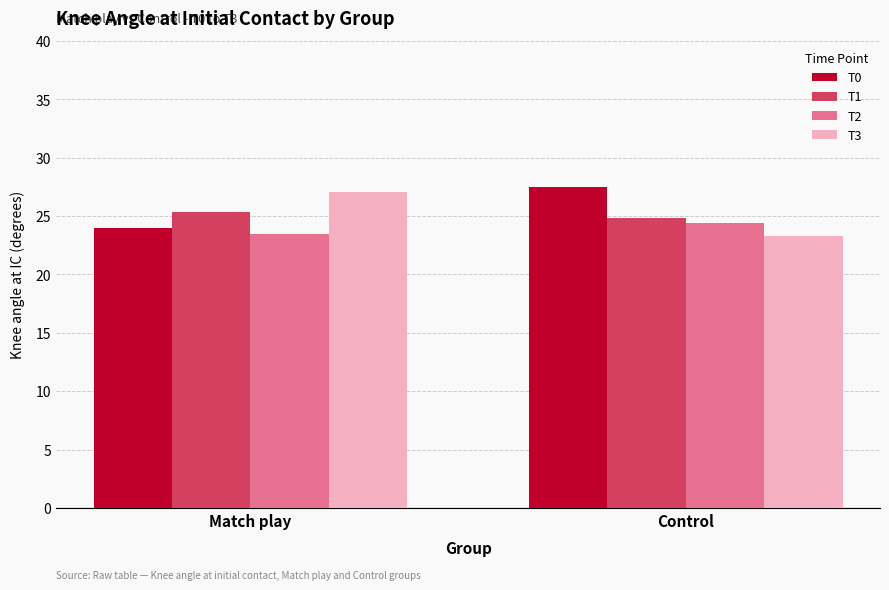

Count the number of data series in this chart.

4